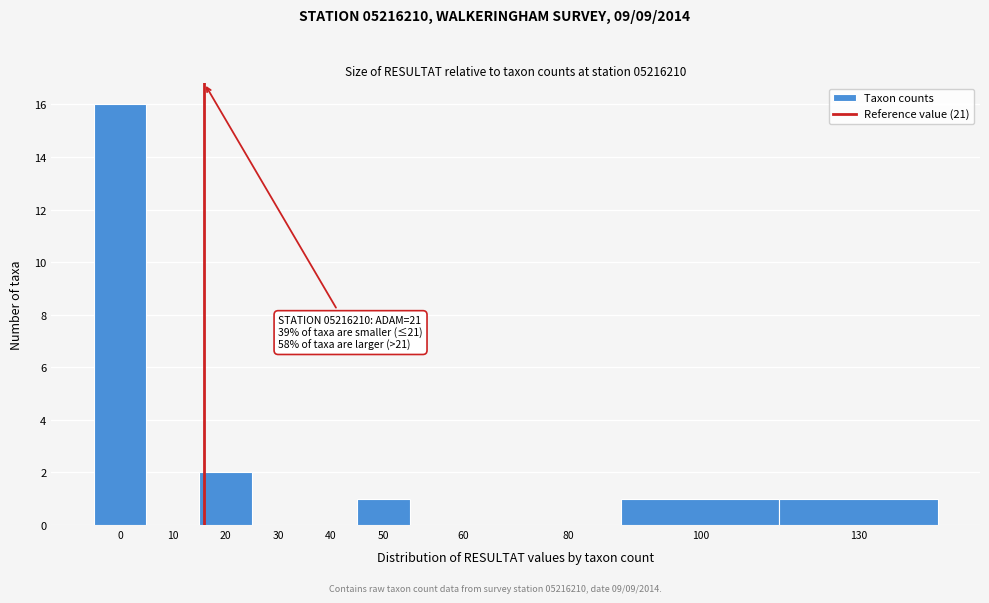

Reading right to left, list all the values displayed in this chart.

130=1	100=1	80=0	60=0	50=1	40=0	30=0	20=2	10=0	0=16